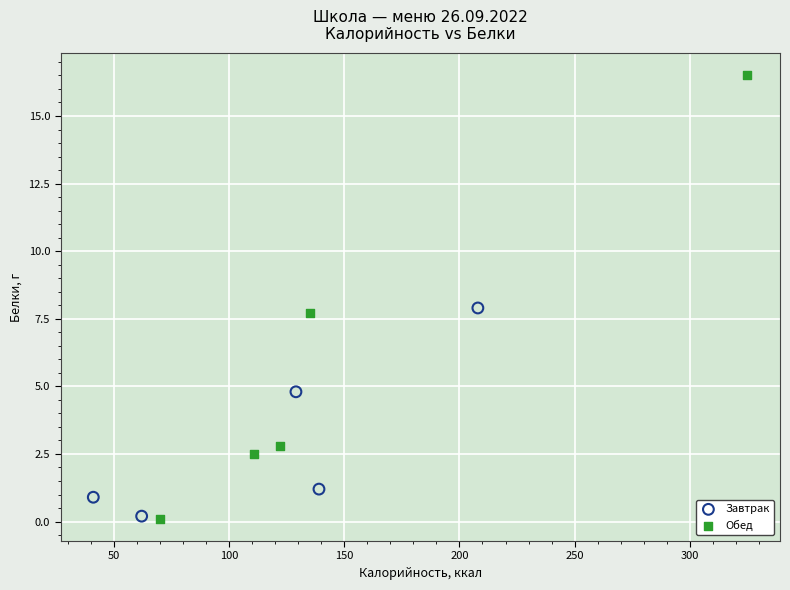

Which series contains the highest Y value?

Обед